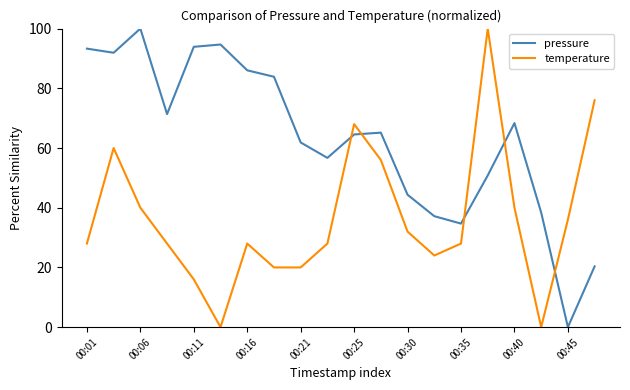

How many times do pressure and temperature cross each other?

5